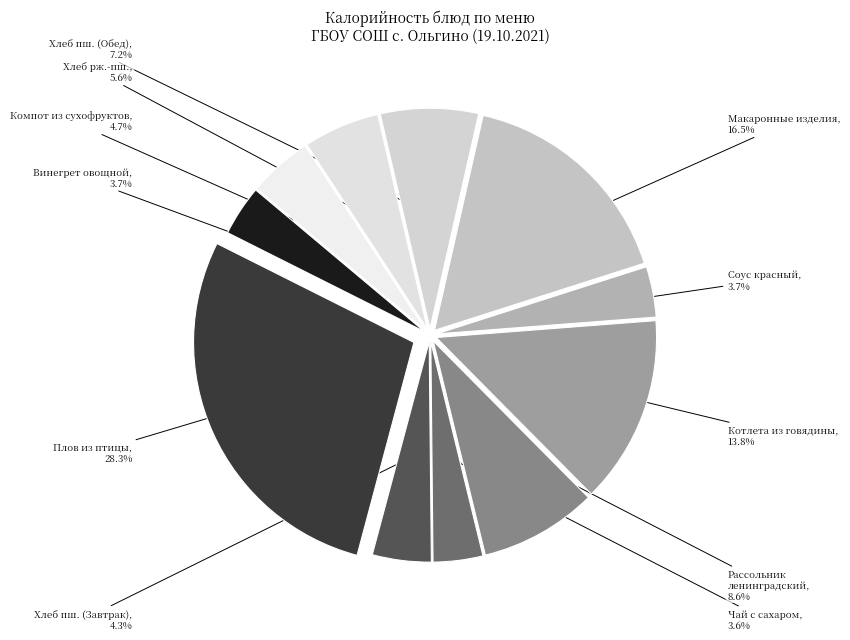

How many segments does this pie chart have?

11